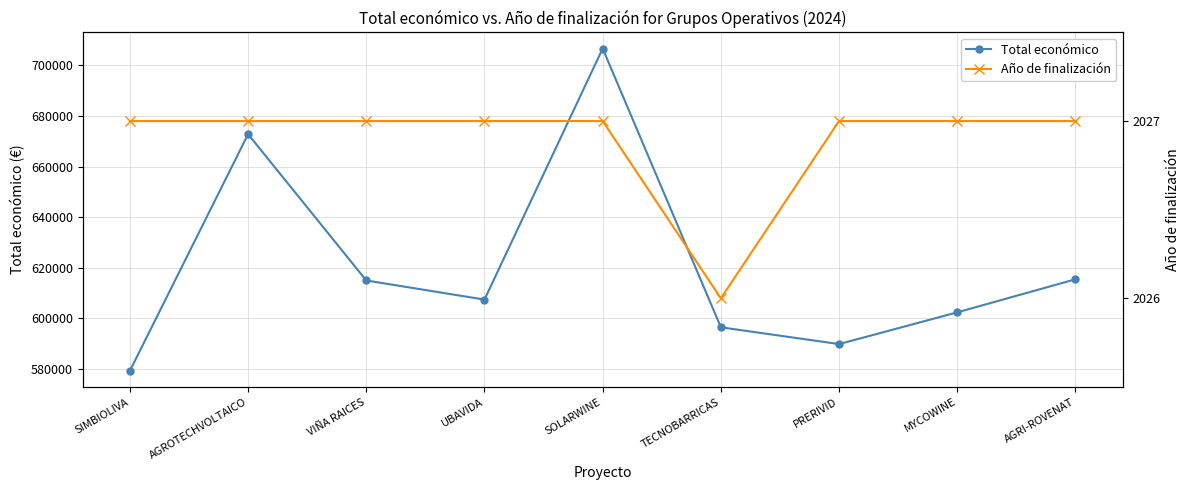

True or false: Año de finalización and Total económico cross at least once.

False